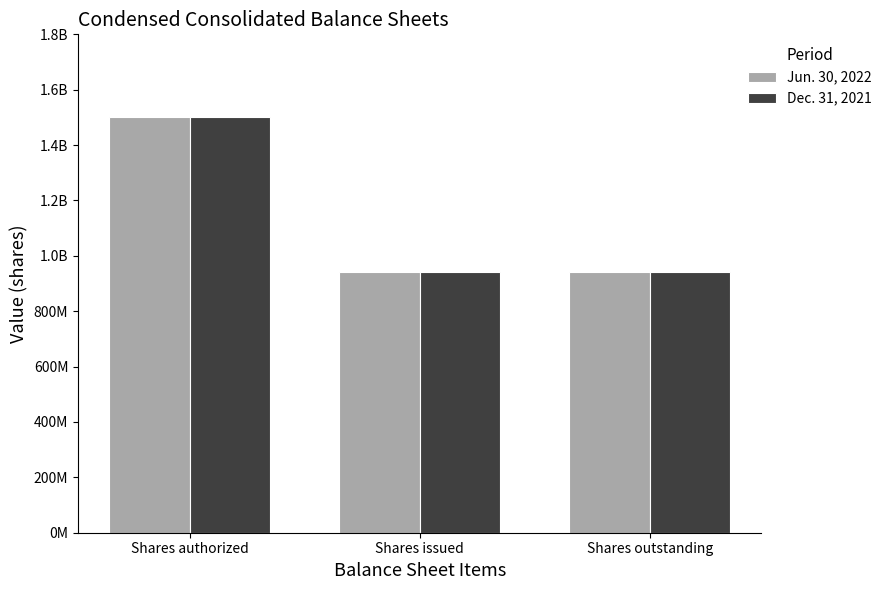

Which series has the largest total across all categories?

Jun. 30, 2022